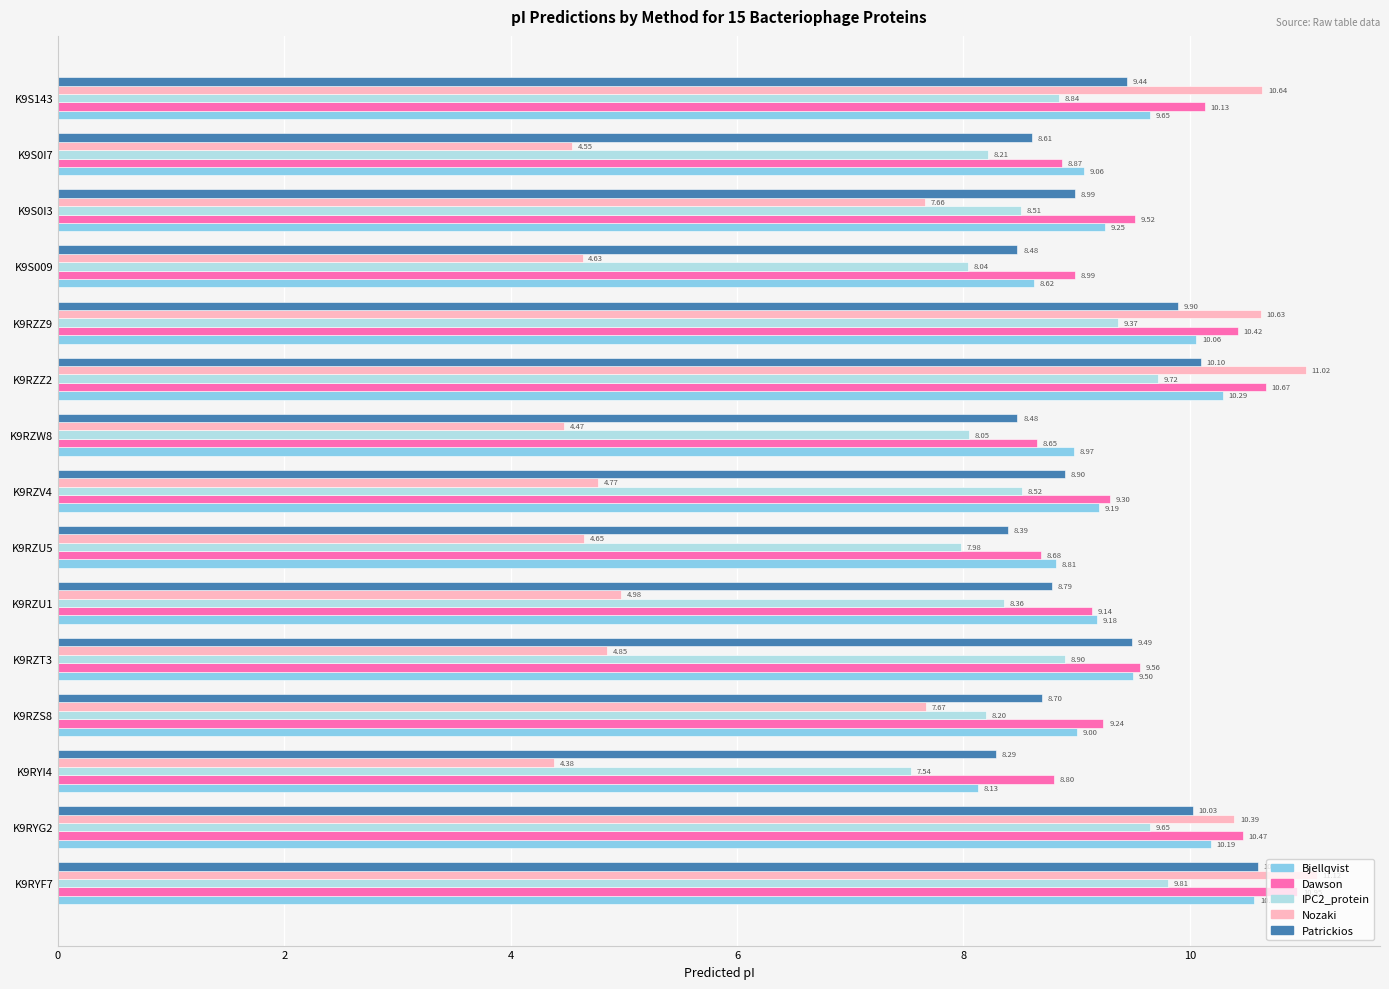

At how many categories does at least one series exceed 9?

11